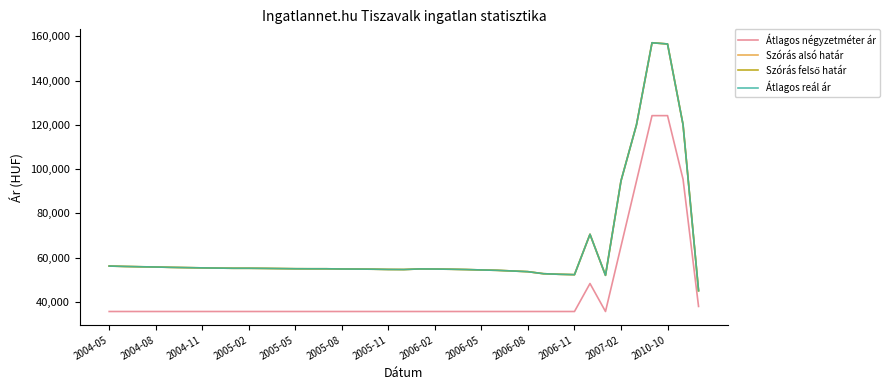

True or false: Átlagos négyzetméter ár has more than 1 interior local peaks.

False